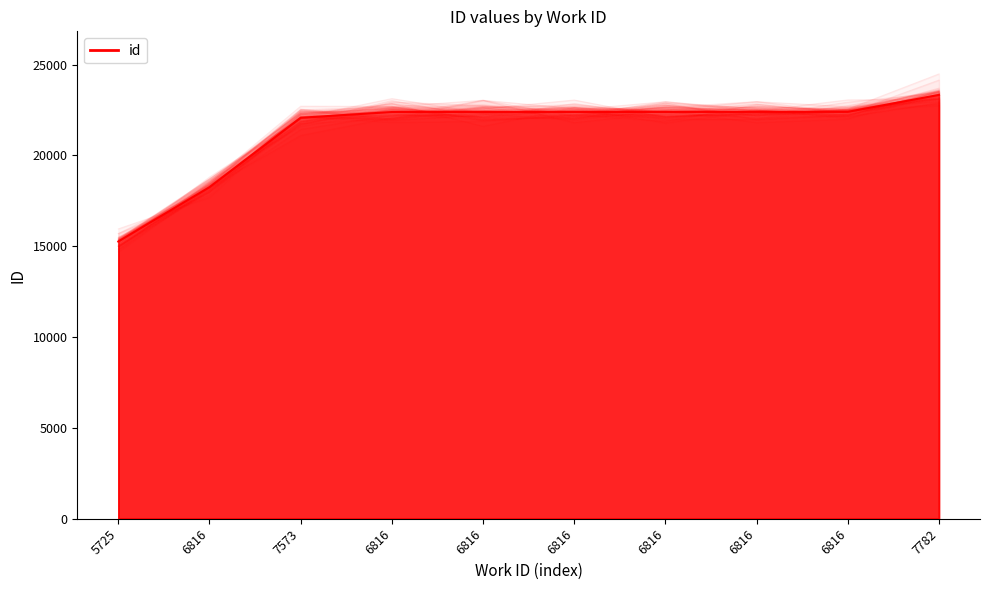

Does the chart display data point markers on the line(s)?

No